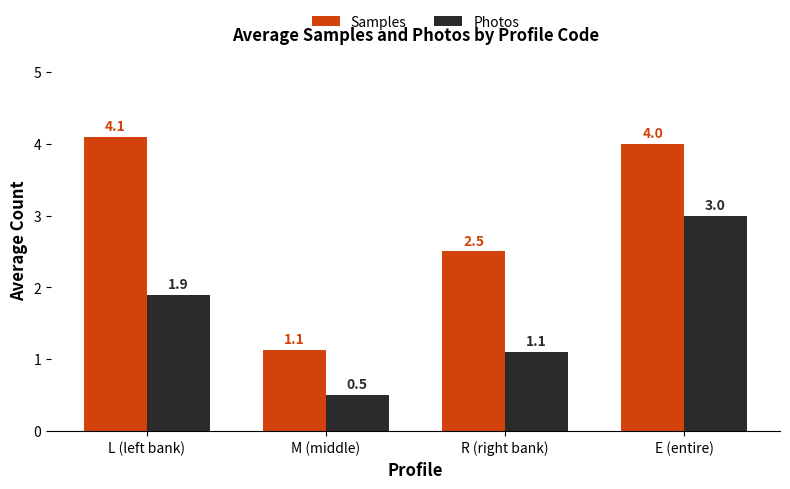

Reading right to left, extract all data points from this chart.

Samples: E (entire)=4.0	R (right bank)=2.5	M (middle)=1.1	L (left bank)=4.1
Photos: E (entire)=3.0	R (right bank)=1.1	M (middle)=0.5	L (left bank)=1.9